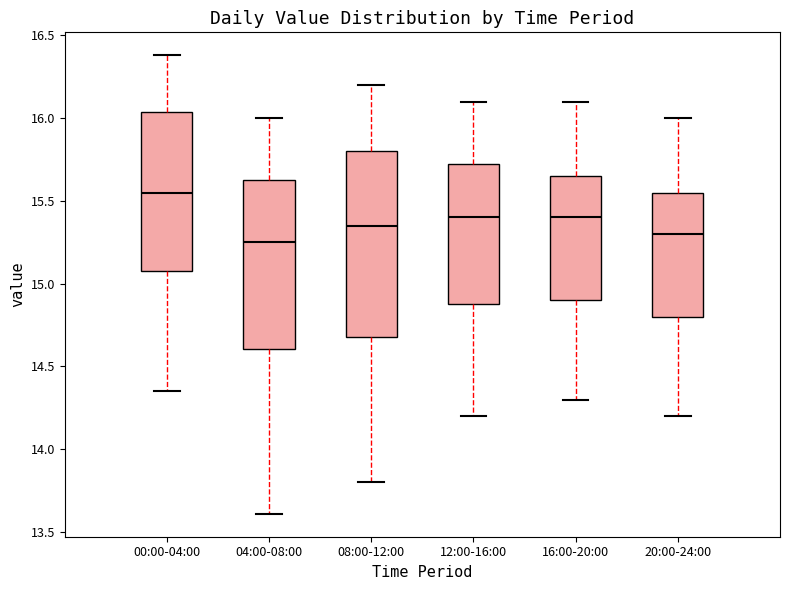

Reading left to right, read every box against the y-axis: the position of its median line, the range the box covers, and the ends of its whiskers. The values are not printed on the chart, so give them approximately, as read against the axis.

00:00-04:00: median 15.55, box 15.10 to 16.05, whiskers 14.35 to 16.40
04:00-08:00: median 15.25, box 14.60 to 15.65, whiskers 13.60 to 16.00
08:00-12:00: median 15.35, box 14.70 to 15.80, whiskers 13.80 to 16.20
12:00-16:00: median 15.40, box 14.90 to 15.75, whiskers 14.20 to 16.10
16:00-20:00: median 15.40, box 14.90 to 15.65, whiskers 14.30 to 16.10
20:00-24:00: median 15.30, box 14.80 to 15.55, whiskers 14.20 to 16.00